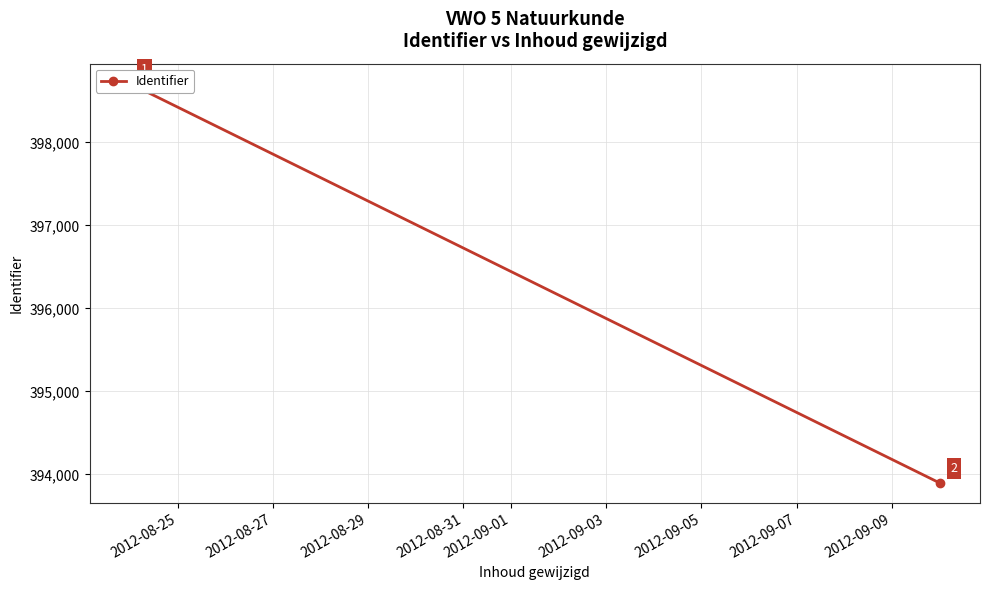

What is the difference between the maximum and minimum values?

4811